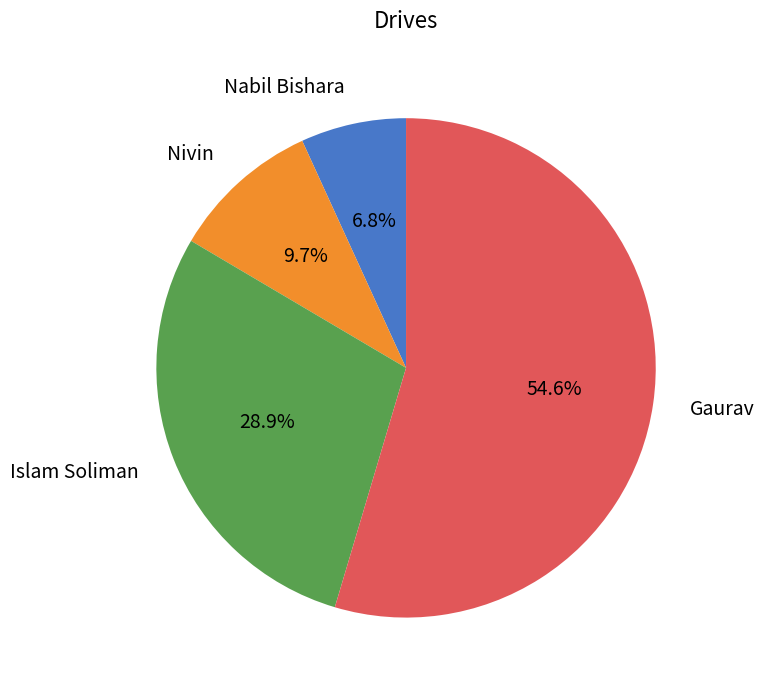

To the nearest percent, what is the average slice percentage?

25%